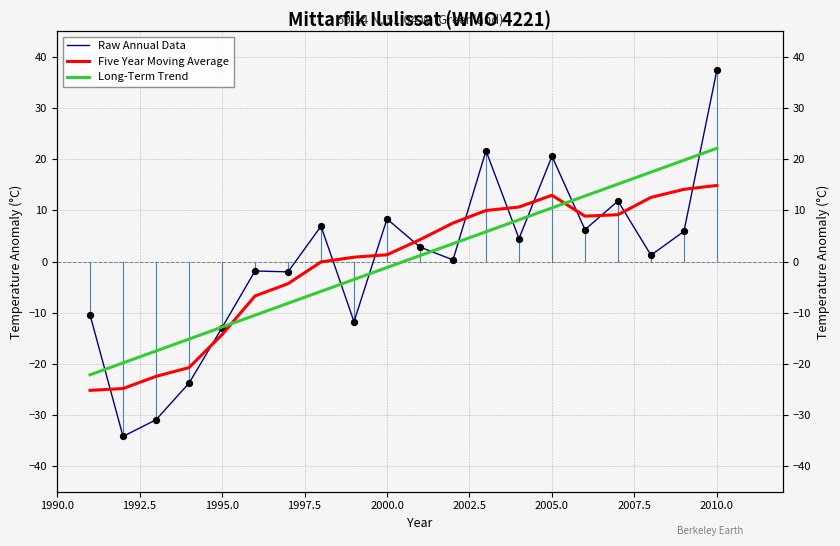

At how many categories does at least one series exceed 31?

1